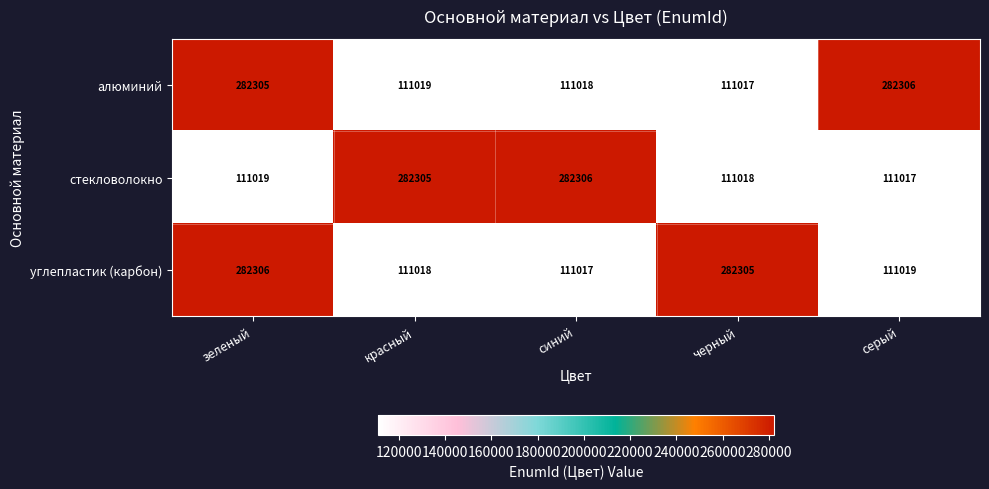

Reading right to left, transcribe all the data shown in this chart.

алюминий: 282306	111017	111018	111019	282305
стекловолокно: 111017	111018	282306	282305	111019
углепластик (карбон): 111019	282305	111017	111018	282306